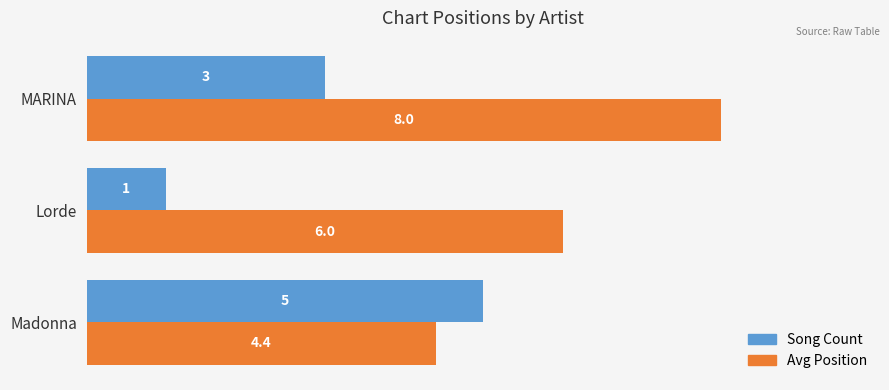

Where is Avg Position nearest to the value 6?

Lorde